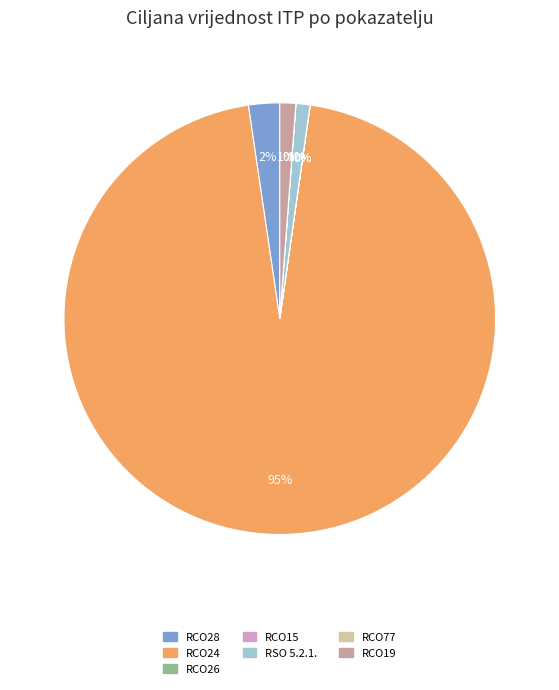

To the nearest percent, what portion does RCO28 represent?

2%